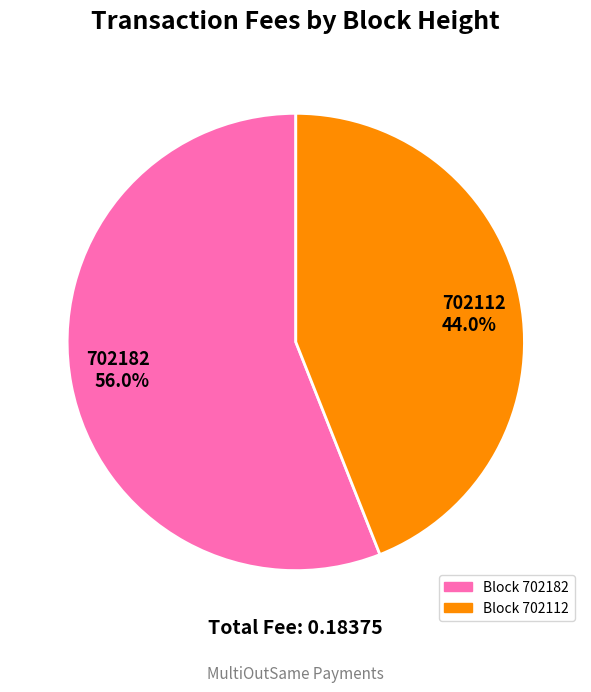

To the nearest percent, what portion does 702182 represent?

56%